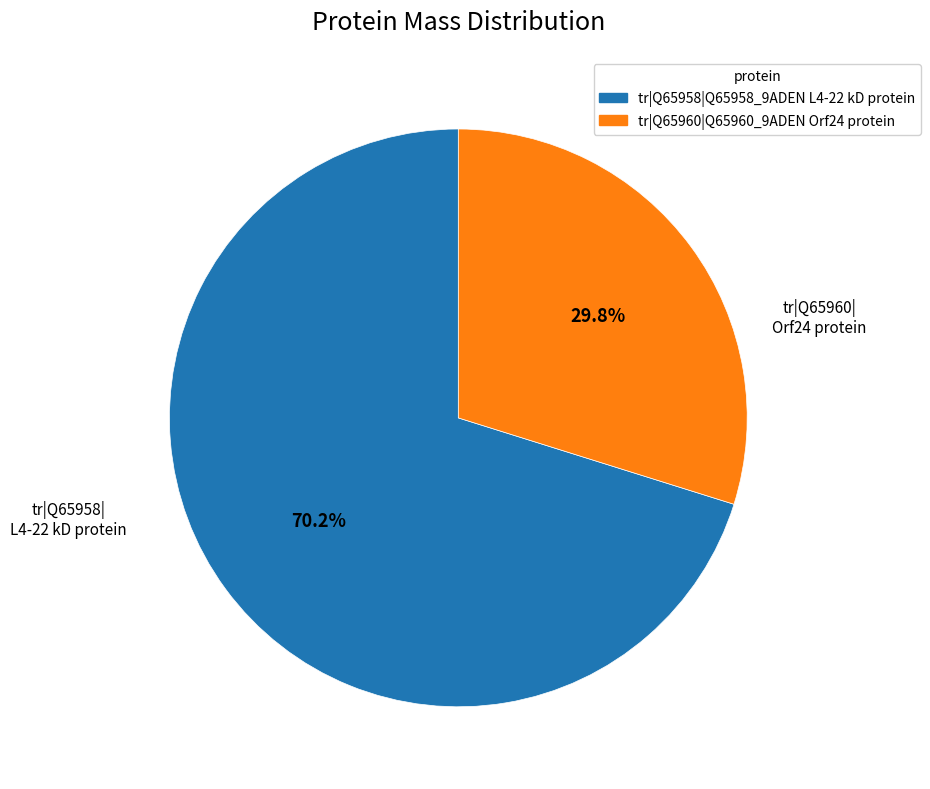

To the nearest percent, what is the combined percentage of tr|Q65960|Q65960_9ADEN Orf24 protein and tr|Q65958|Q65958_9ADEN L4-22 kD protein?

100%